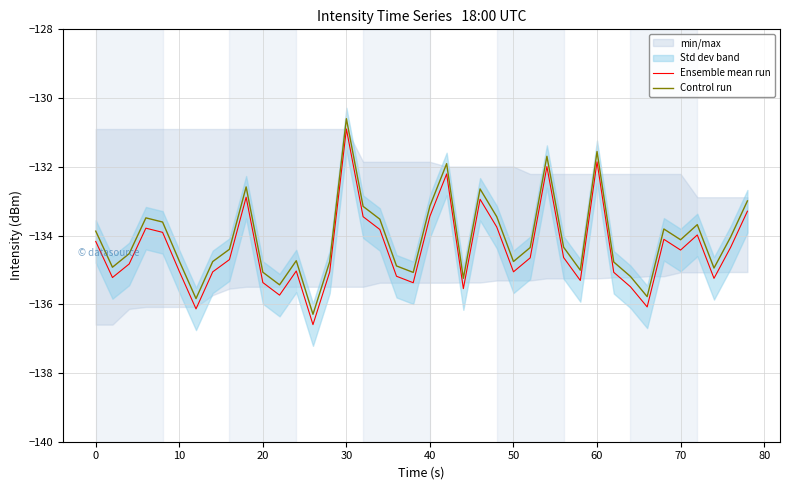

Which category has the highest value in the Control run series?

30